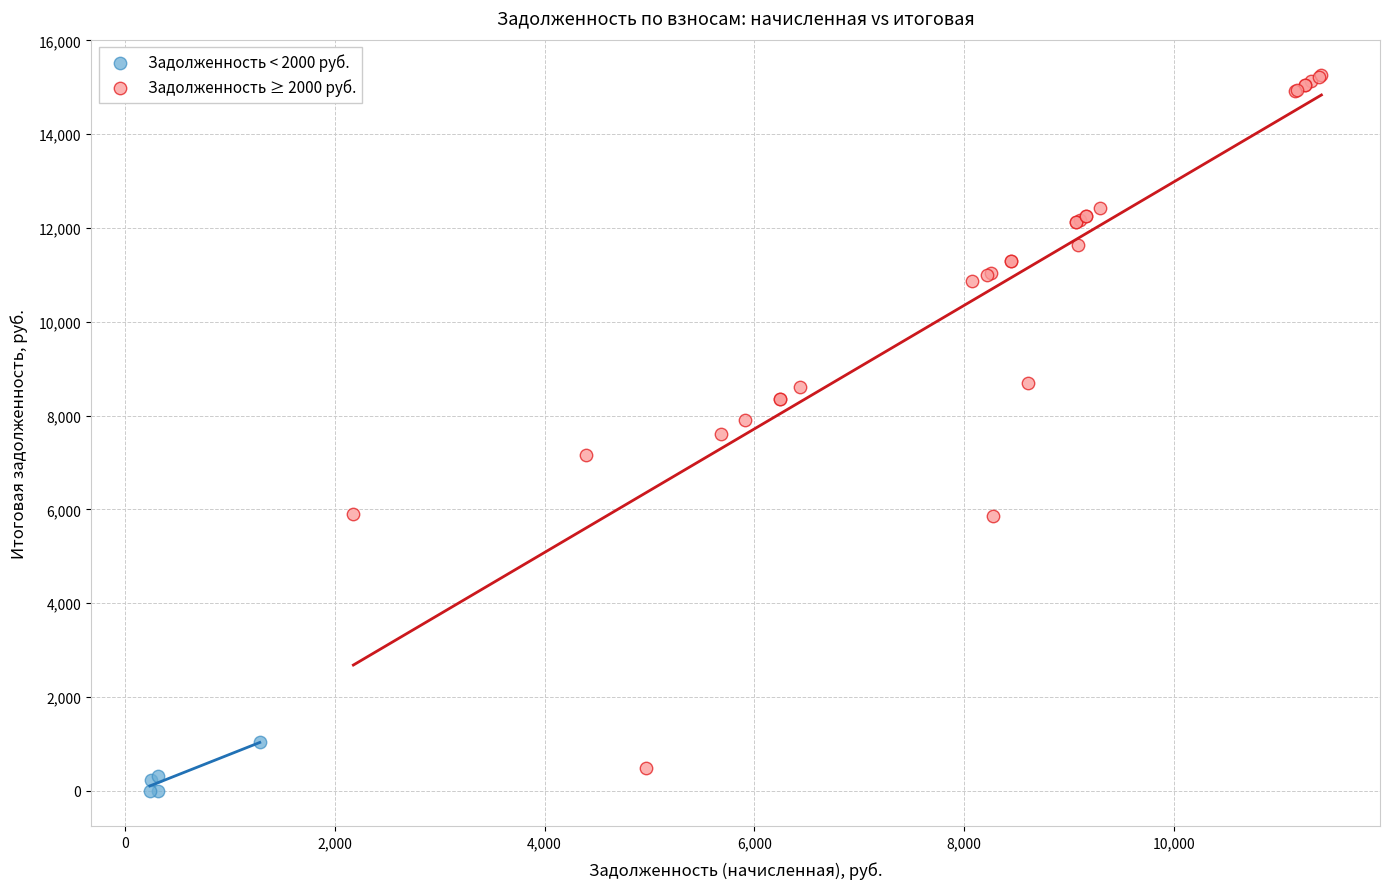

Which series contains the highest Y value?

Задолженность ≥ 2000 руб.